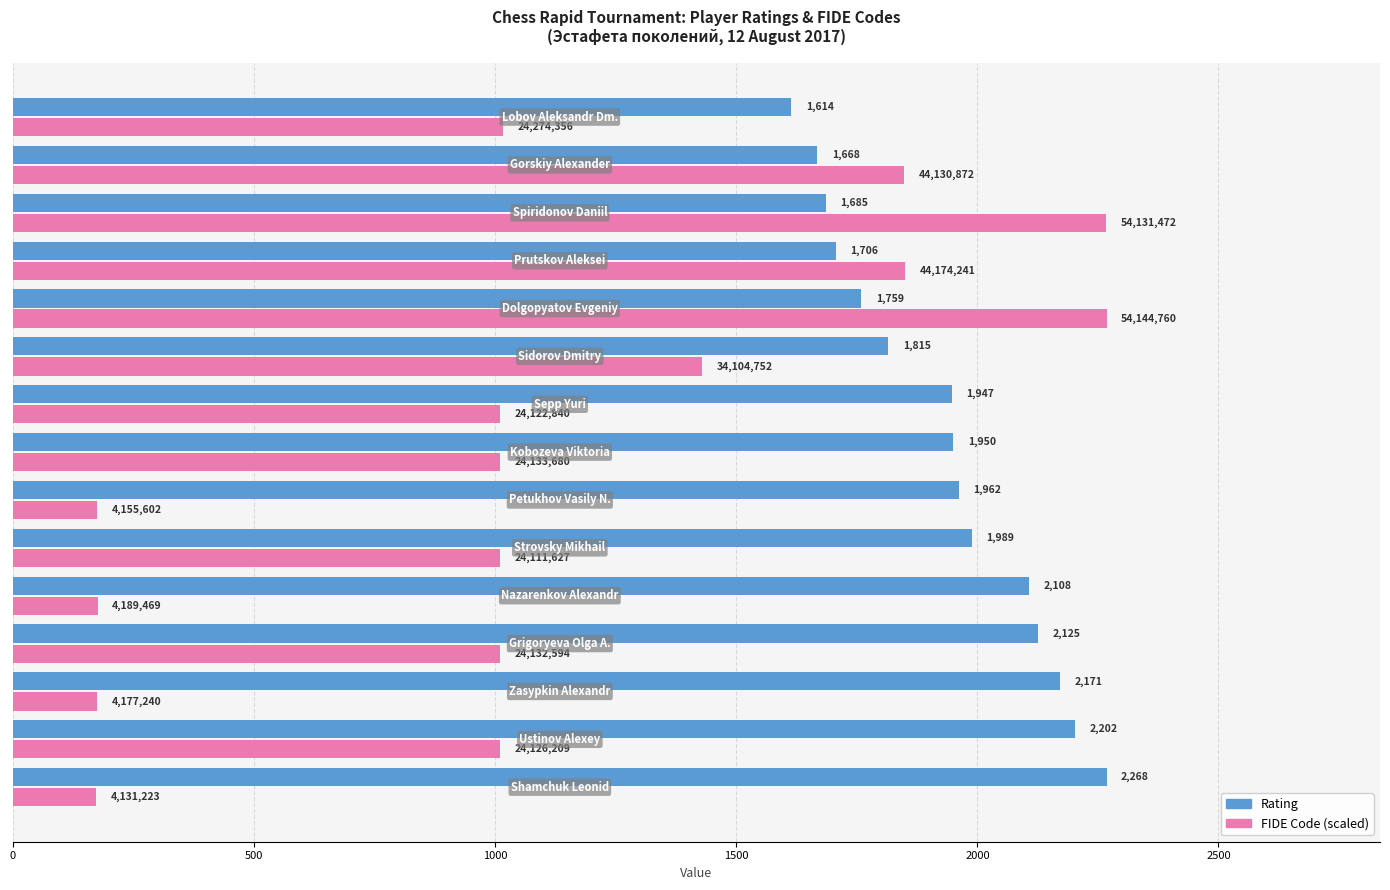

At how many categories does at least one series exceed 2255?

3